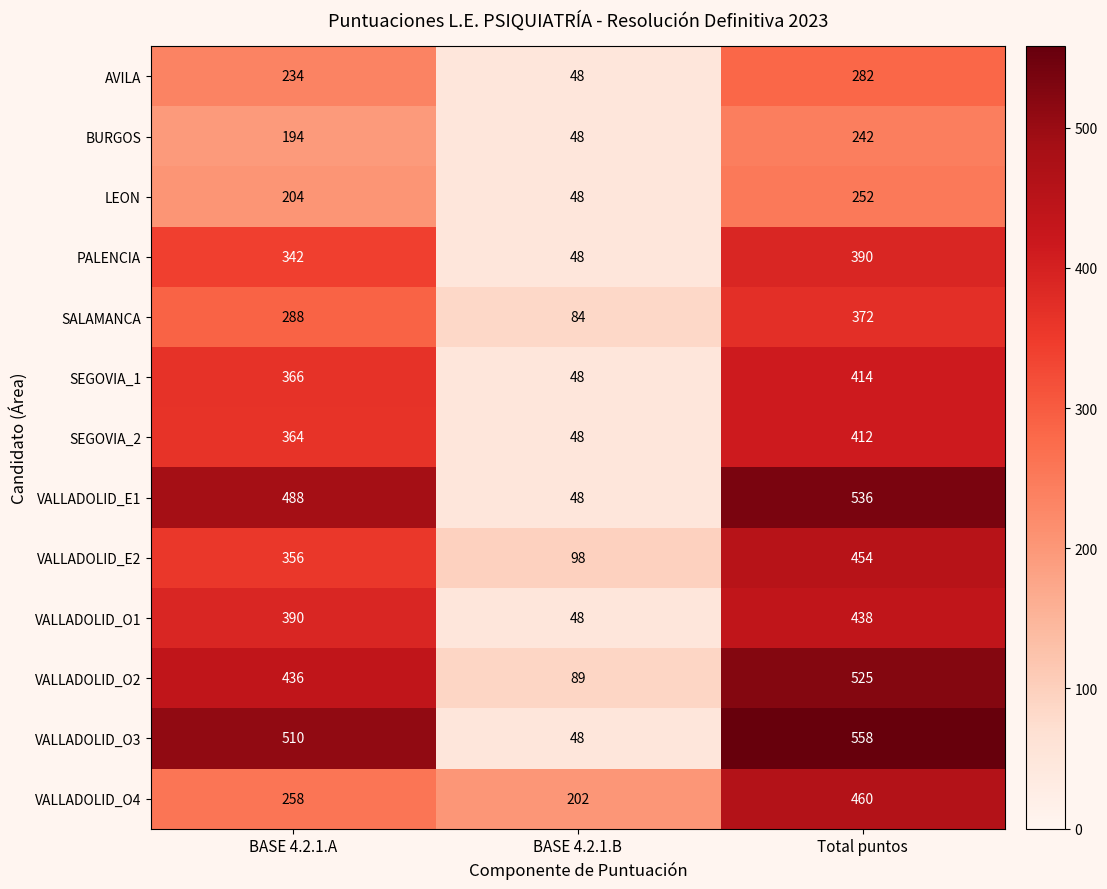

What is the total value across all series at BASE 4.2.1.A?

4430